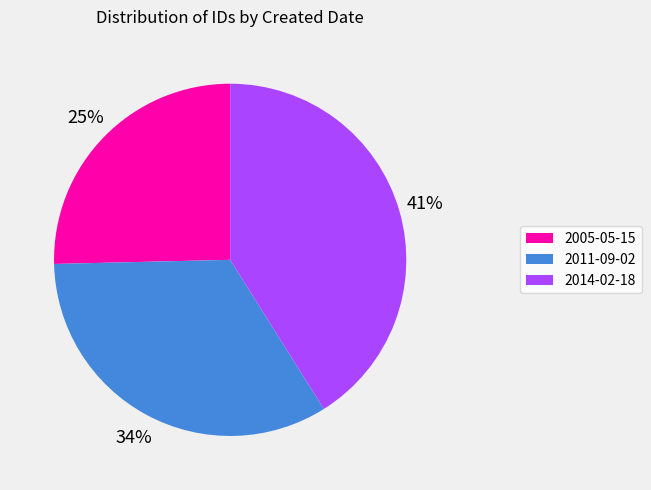

To the nearest percent, what is the combined percentage of 2014-02-18 and 2011-09-02?

75%